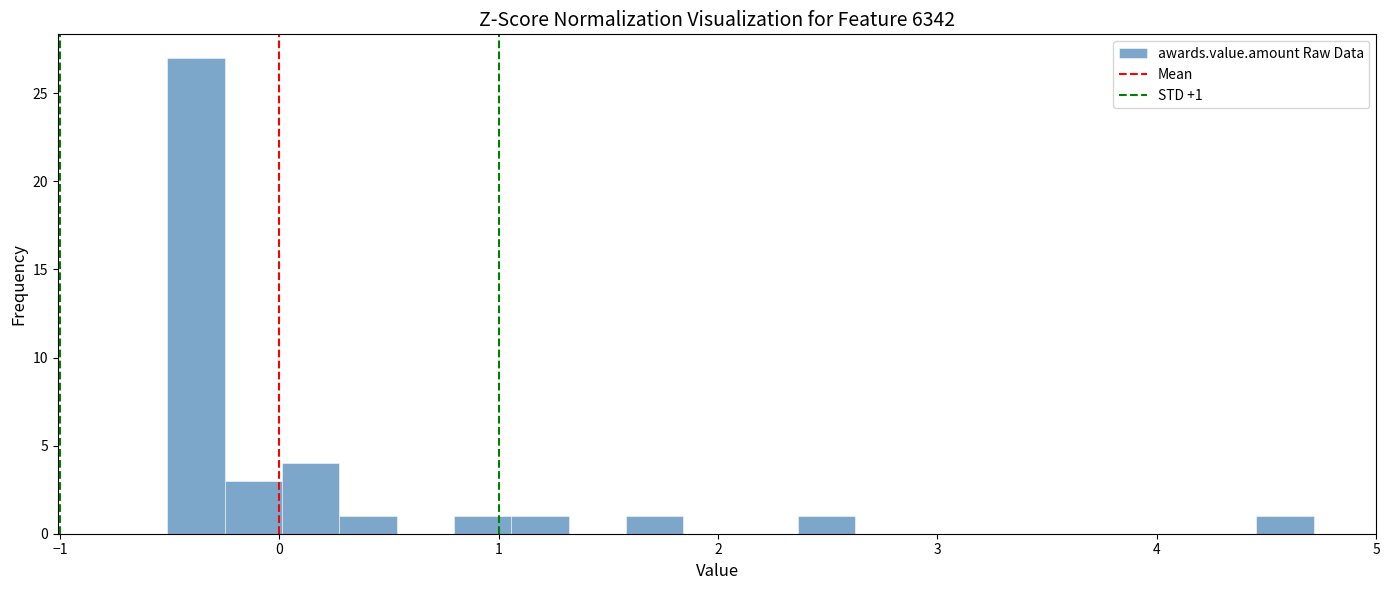

Read against the x-axis, roughly where is the centre of the tallest bar?

-0.4